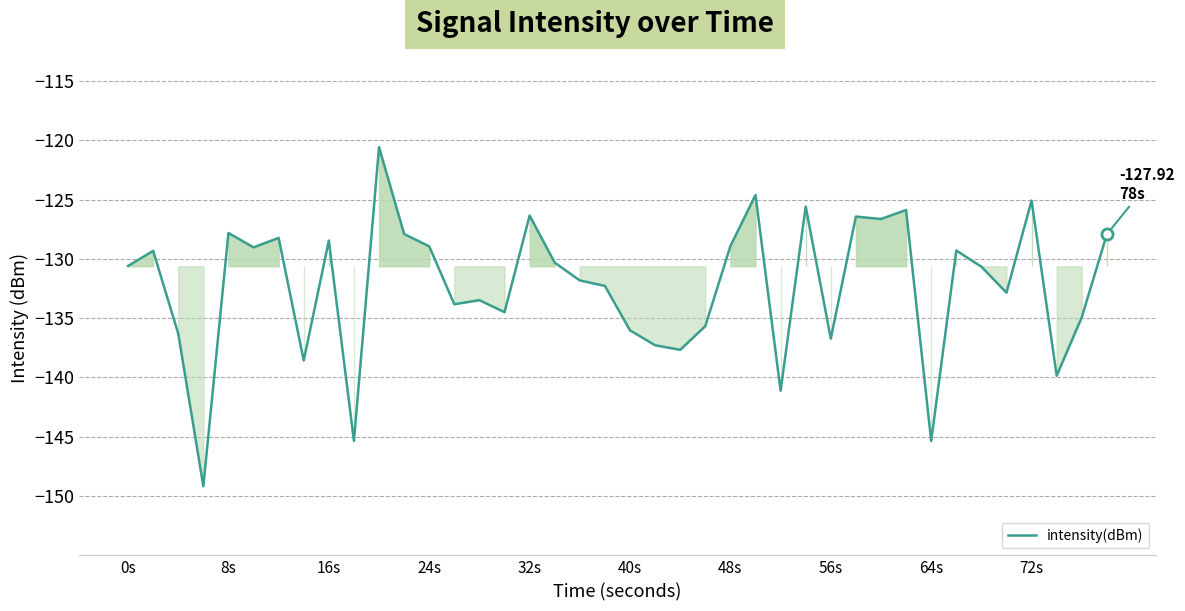

The value of intensity(dBm) at 40s is -39.2. True or false?

False